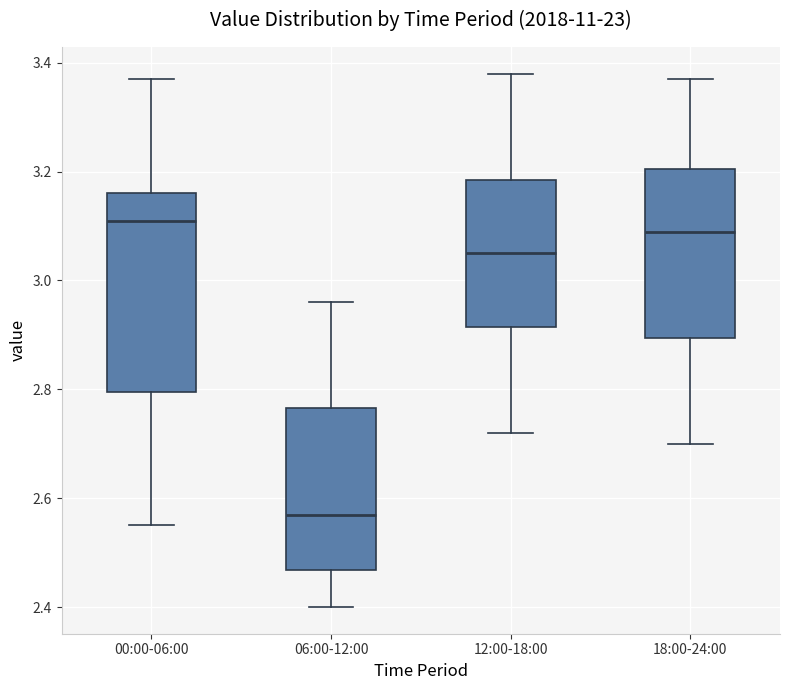

Reading left to right, read every box against the y-axis: the position of its median line, the range the box covers, and the ends of its whiskers. The values are not printed on the chart, so give them approximately, as read against the axis.

00:00-06:00: median 3.12, box 2.80 to 3.16, whiskers 2.56 to 3.38
06:00-12:00: median 2.58, box 2.46 to 2.76, whiskers 2.40 to 2.96
12:00-18:00: median 3.06, box 2.92 to 3.18, whiskers 2.72 to 3.38
18:00-24:00: median 3.10, box 2.90 to 3.20, whiskers 2.70 to 3.38